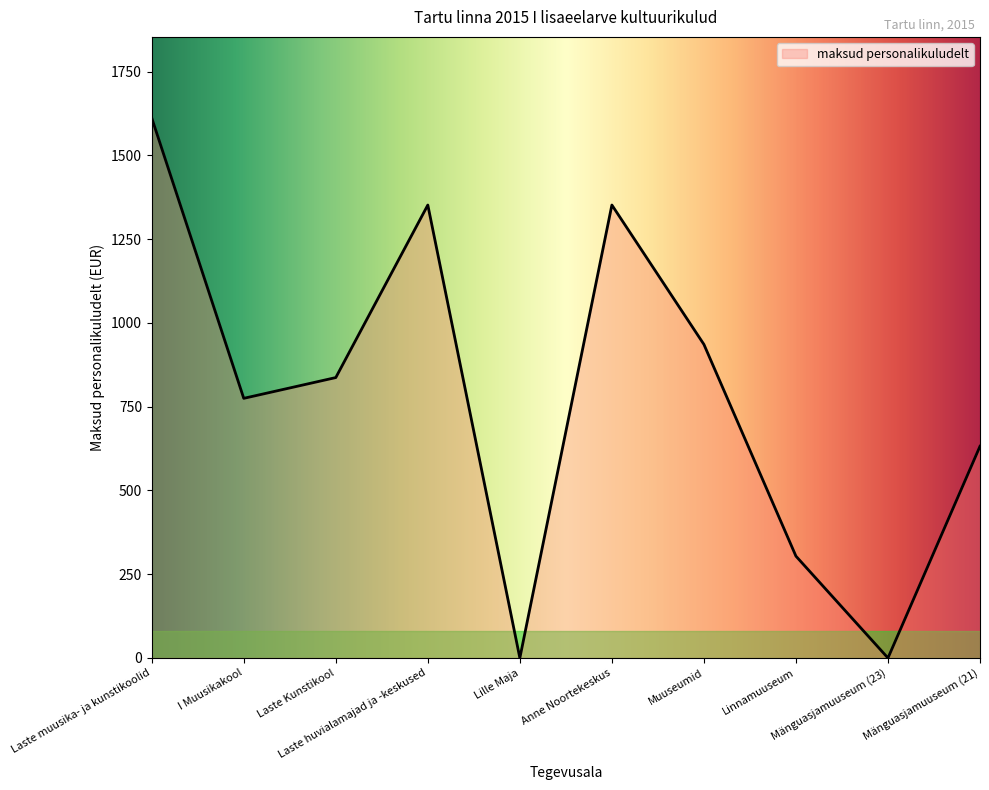

What value does the data have at Muuseumid, to the nearest 50?

950